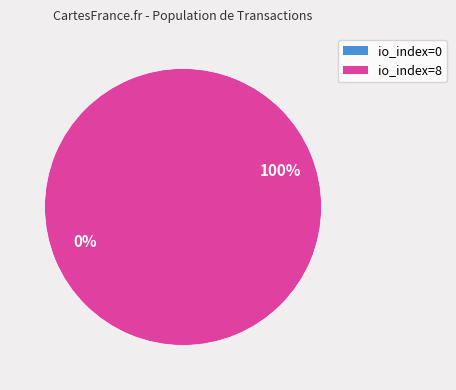

How many slices are in this pie chart?

2